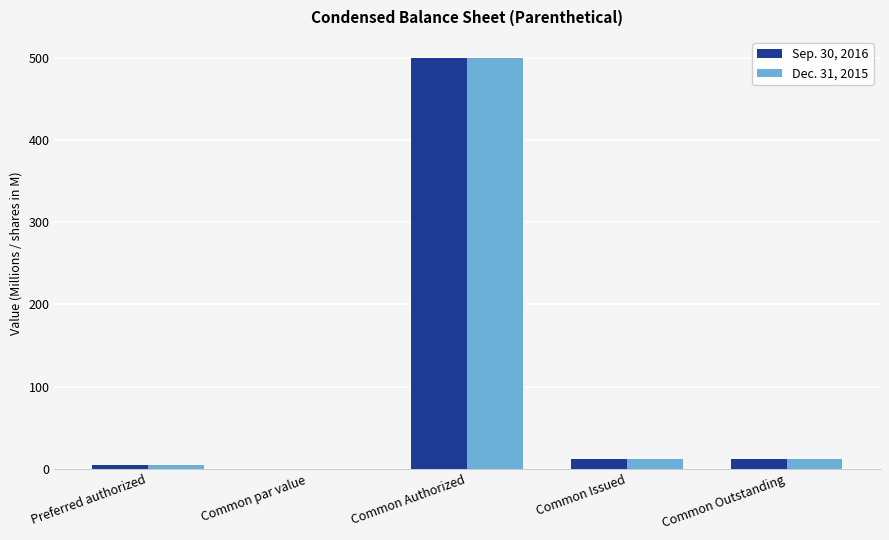

What is the approximate value of Sep. 30, 2016 at Common Issued?

12.4